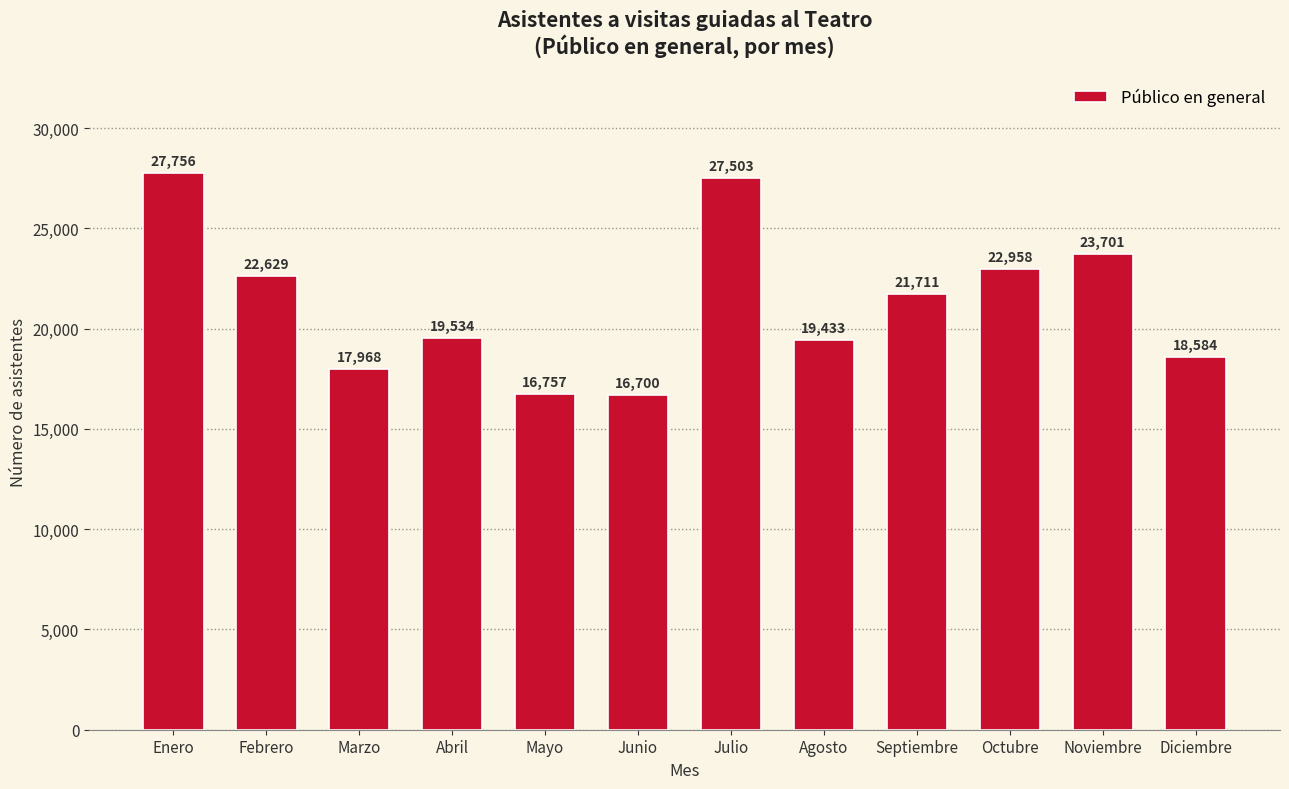

Reading left to right, extract all data points from this chart.

27756	22629	17968	19534	16757	16700	27503	19433	21711	22958	23701	18584